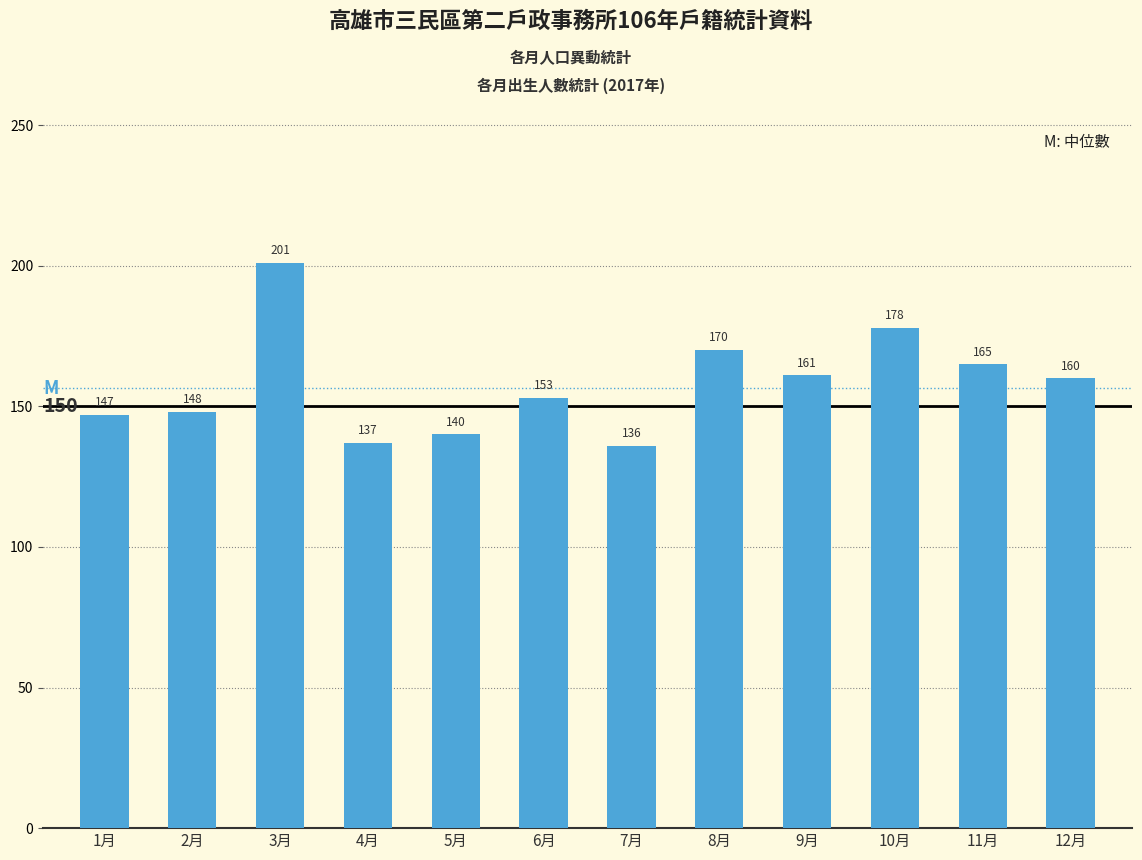

Does the chart contain any negative values?

No